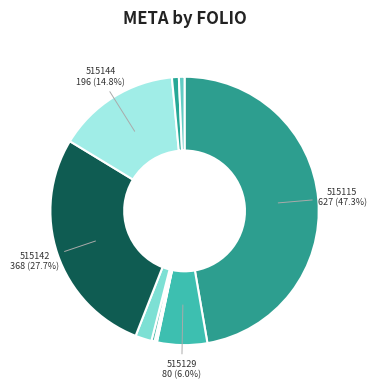

How many slices are in this pie chart?

10